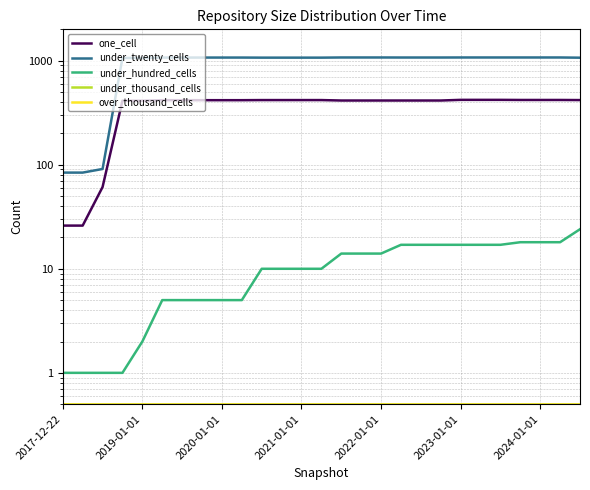

What are all the series names shown in the legend?

one_cell, under_twenty_cells, under_hundred_cells, under_thousand_cells, over_thousand_cells